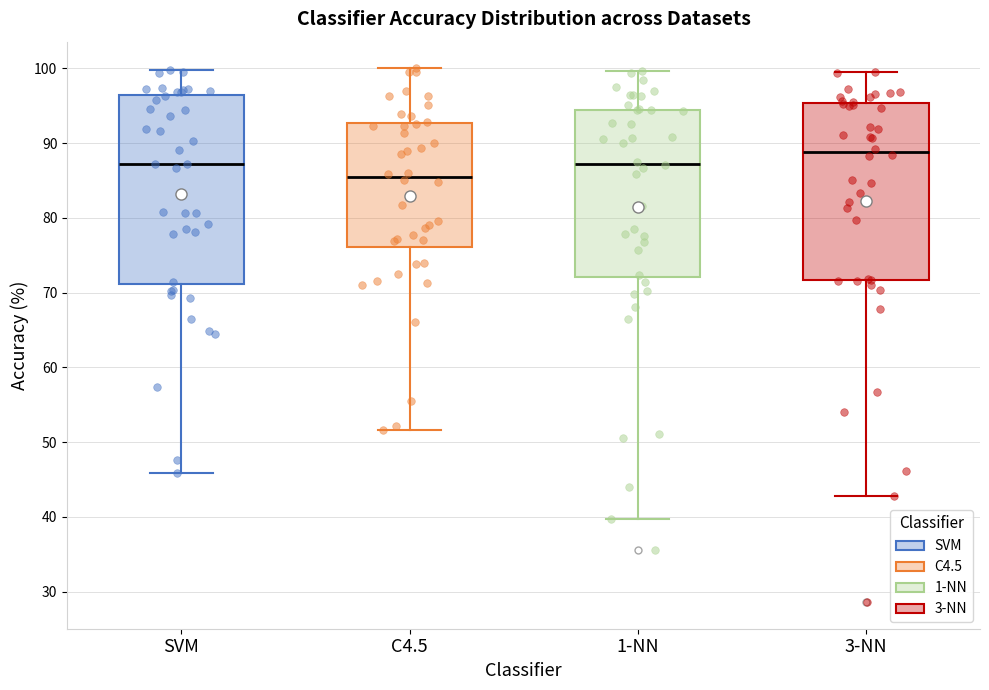

Reading left to right, transcribe this box plot: for each box, give where its median line is, the range the box spans, and where its two whiskers end, as read against the y-axis. The values are not printed on the chart, so give them approximately, as read against the axis.

SVM: median 87, box 71 to 96, whiskers 46 to 100
C4.5: median 85, box 76 to 93, whiskers 52 to 100
1-NN: median 87, box 72 to 94, whiskers 40 to 100
3-NN: median 89, box 72 to 95, whiskers 43 to 100